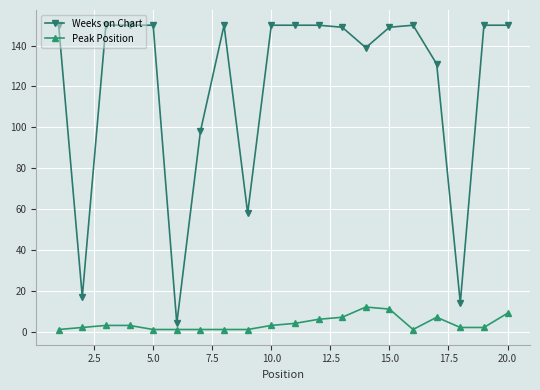

How many categories are shown in the chart?

20